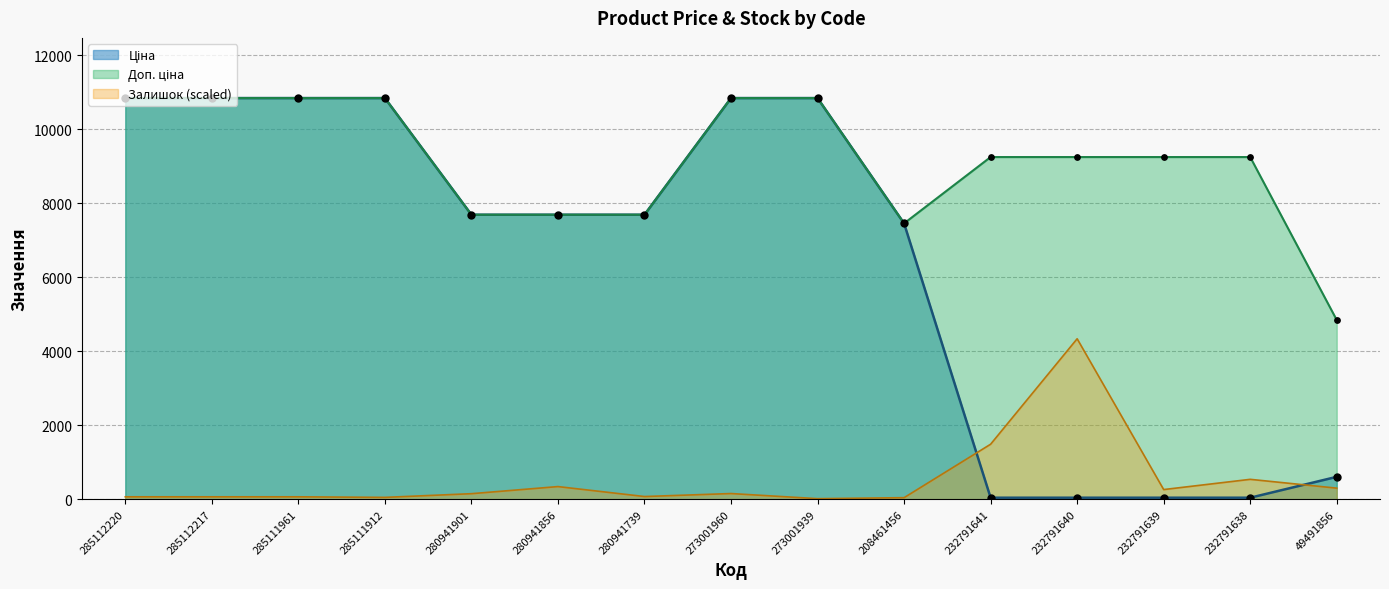

At how many categories does at least one series exceed 1968?

15